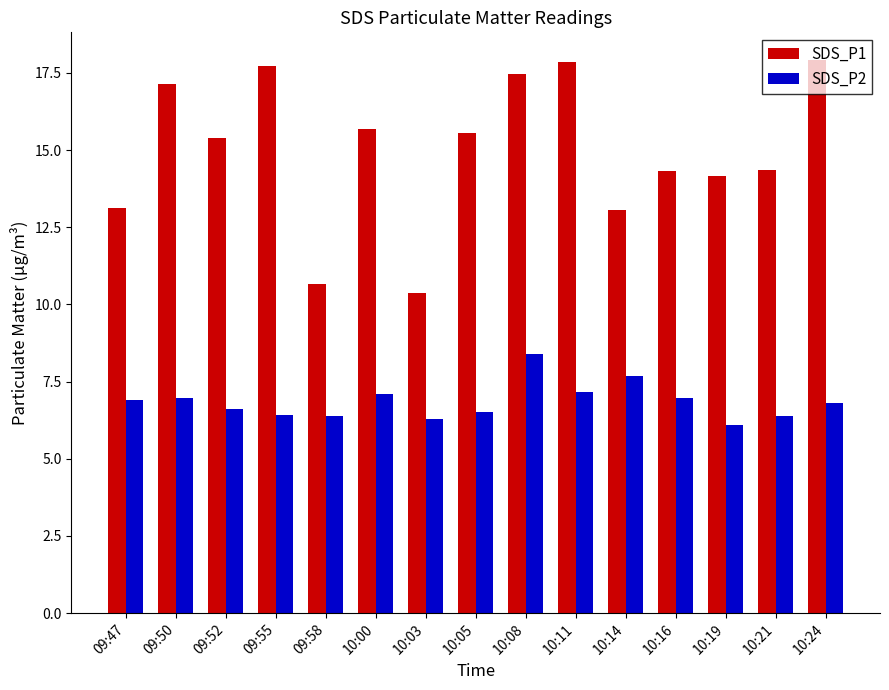

Between 10:03 and 10:14, which series saw the biggest shift?

SDS_P1